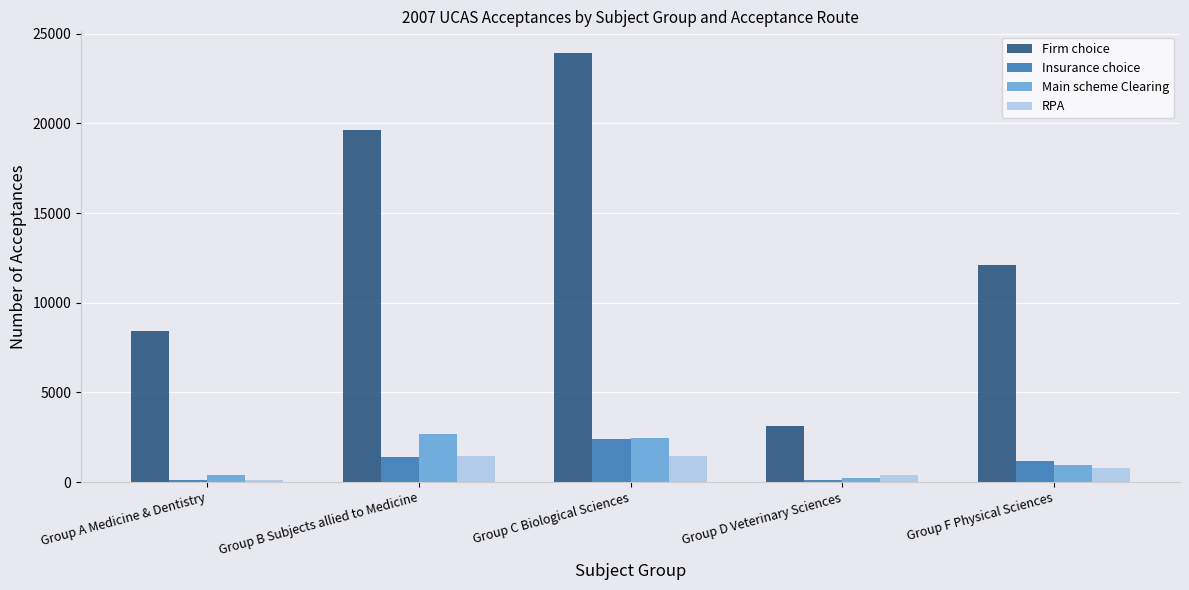

How many values in the Insurance choice series are below 1185?

2